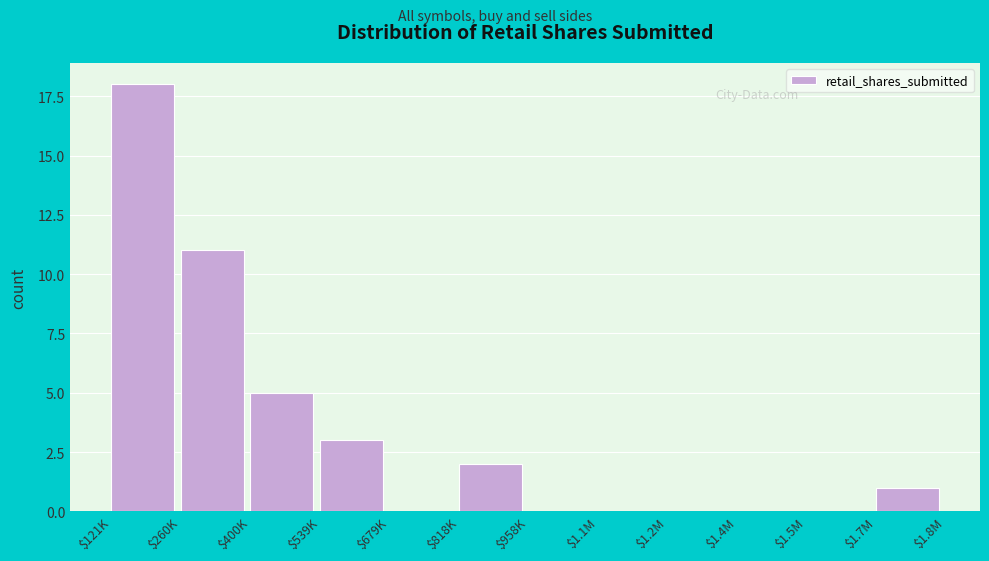

What is the sum of all values?

40